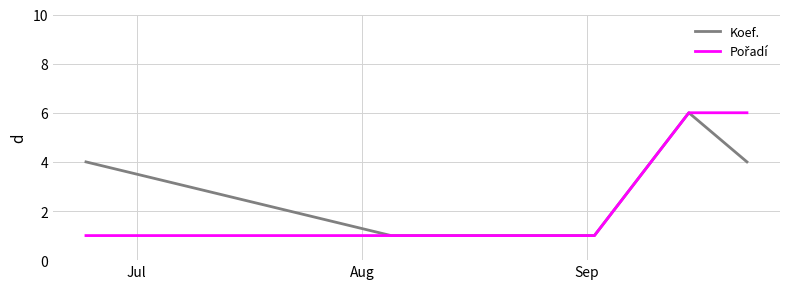

How many lines are shown in the chart?

2